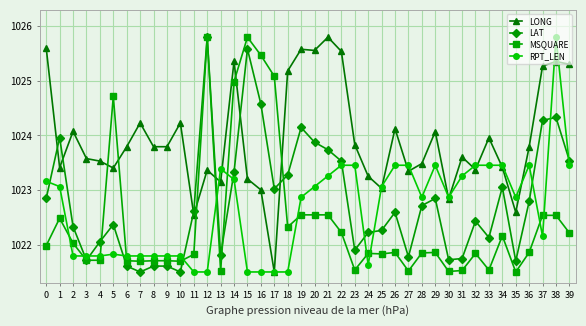

Rank the series at 16 from highest to lowest value.

MSQUARE, LAT, LONG, RPT_LEN